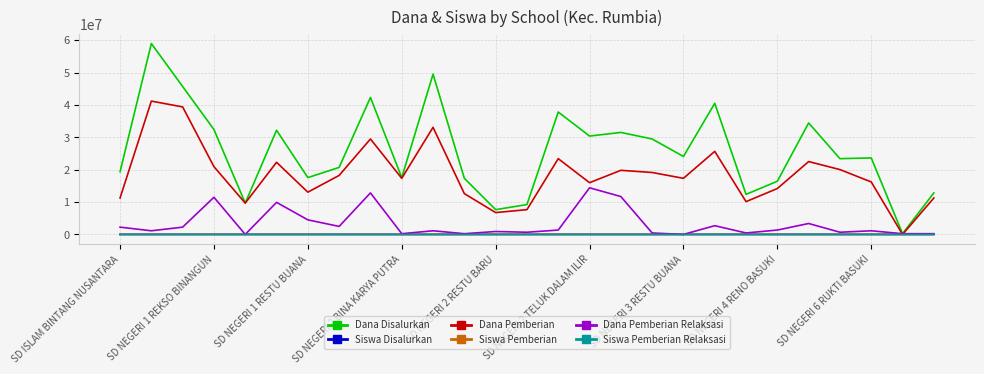

Count the number of data series in this chart.

6